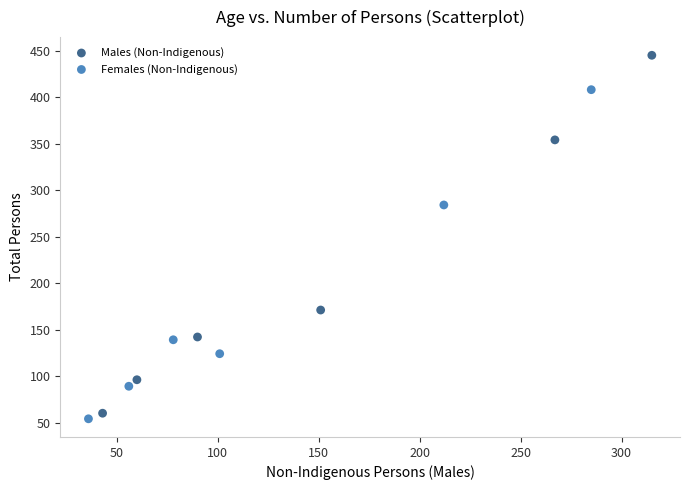

Which series reaches the maximum Y coordinate?

Males (Non-Indigenous)